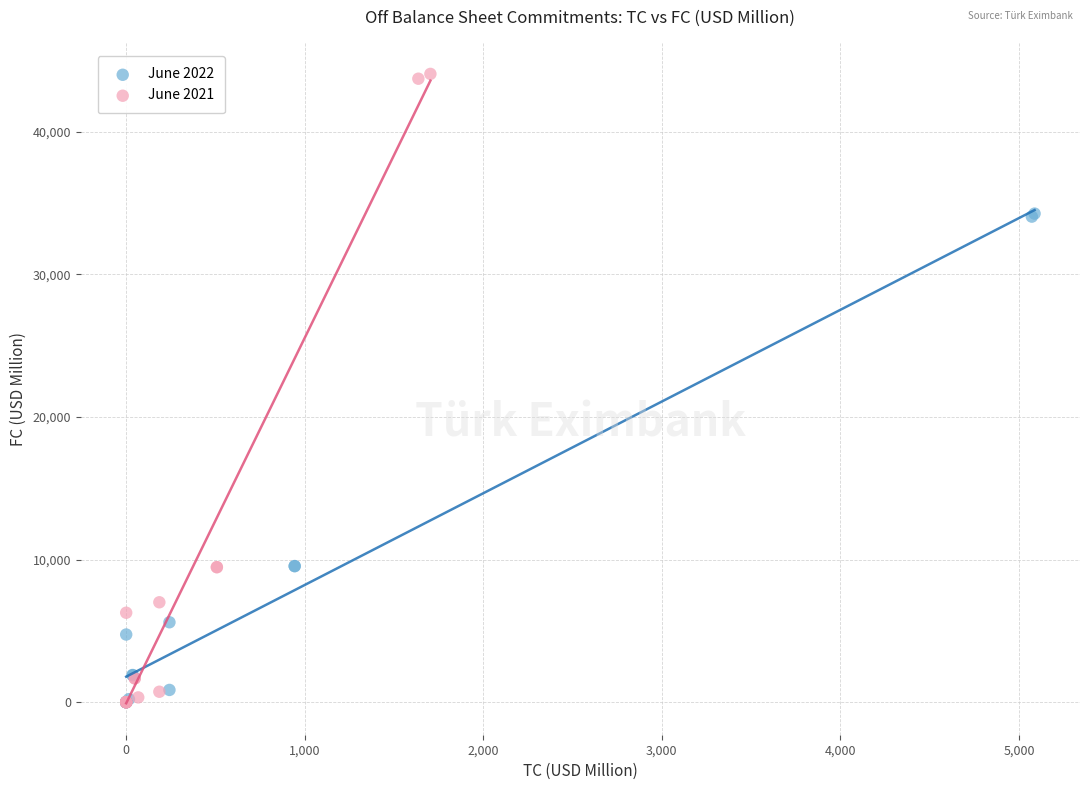

Which series has the widest spread of Y values?

June 2021